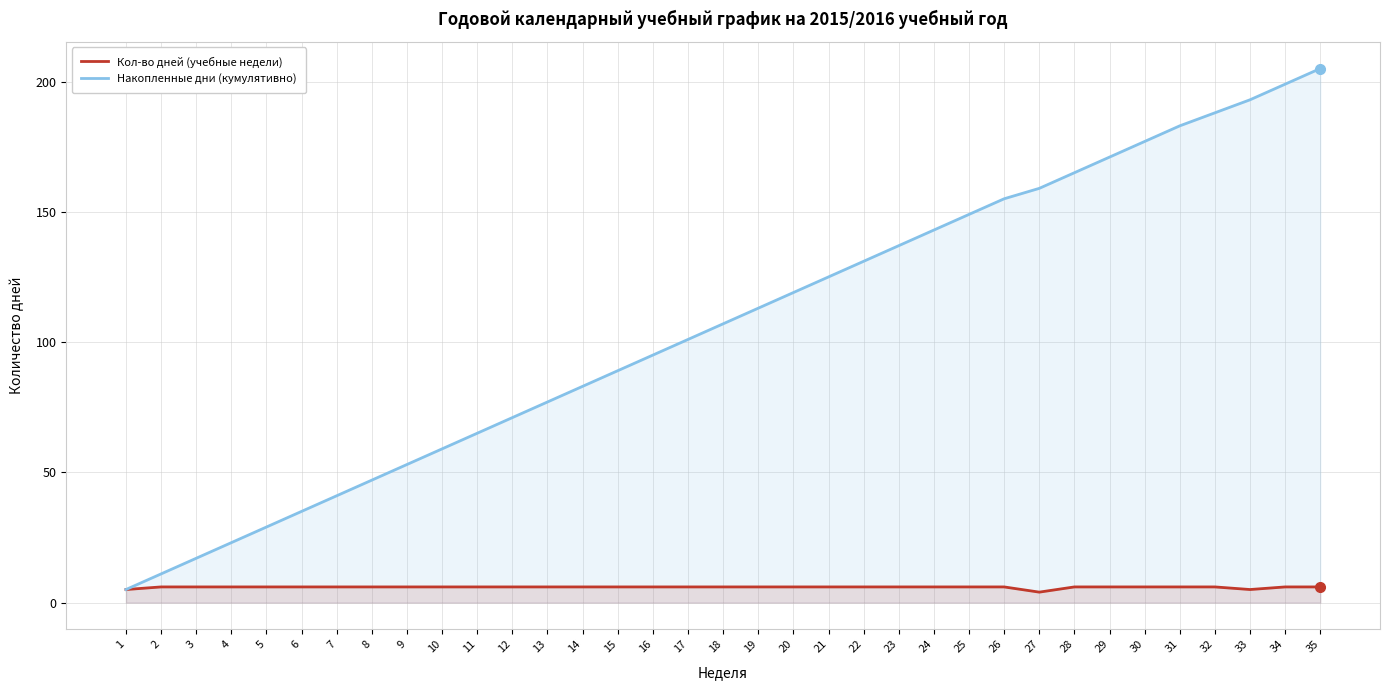

What is the total value across all series at 5?

35